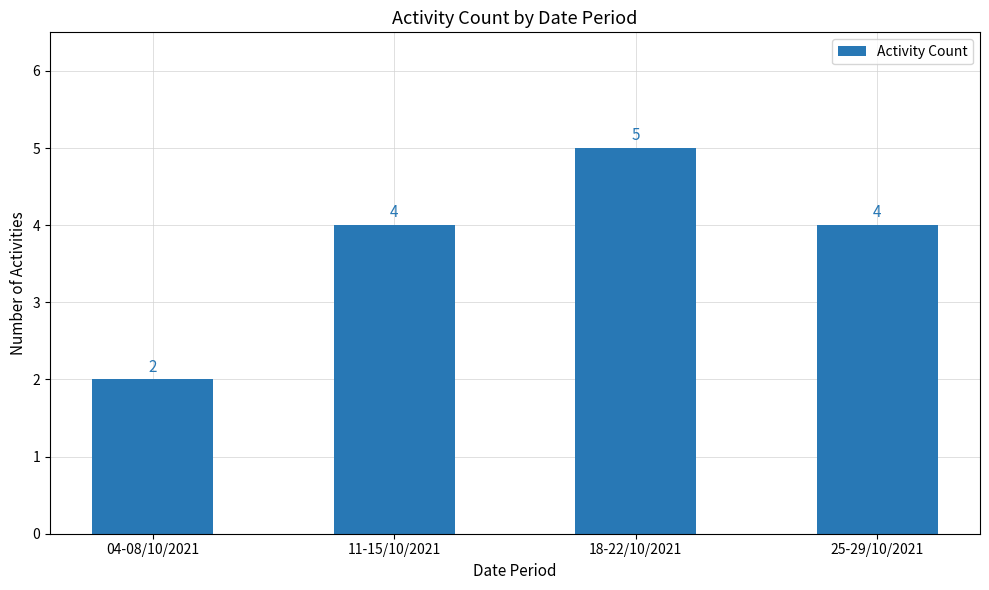

How many data points does each series have?

4